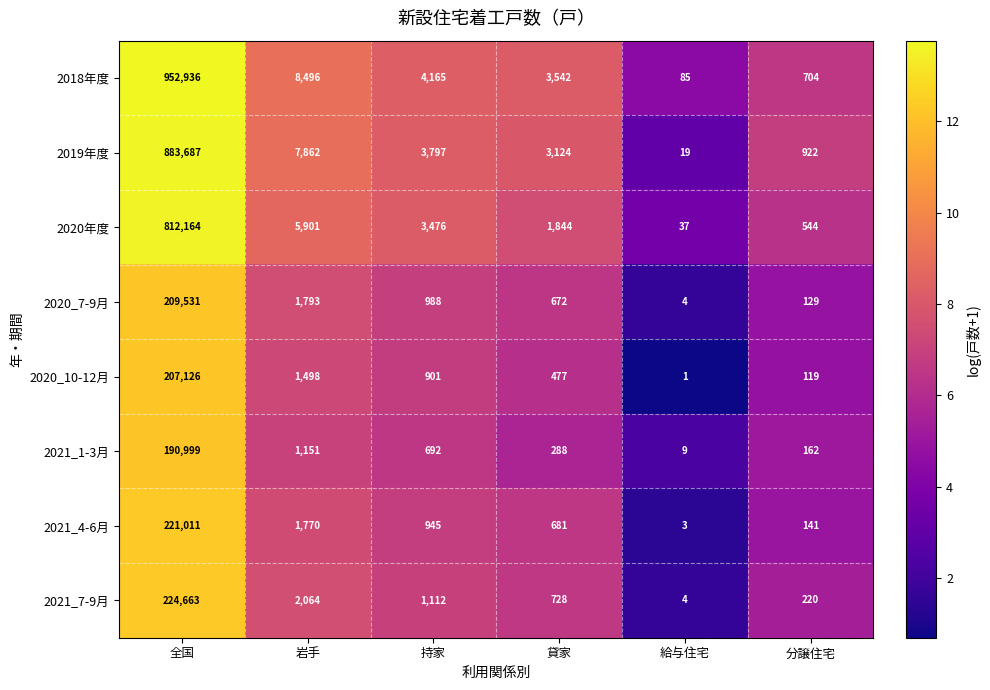

At 貸家, list the series in order from smallest to largest.

2021_1-3月, 2020_10-12月, 2020_7-9月, 2021_4-6月, 2021_7-9月, 2020年度, 2019年度, 2018年度